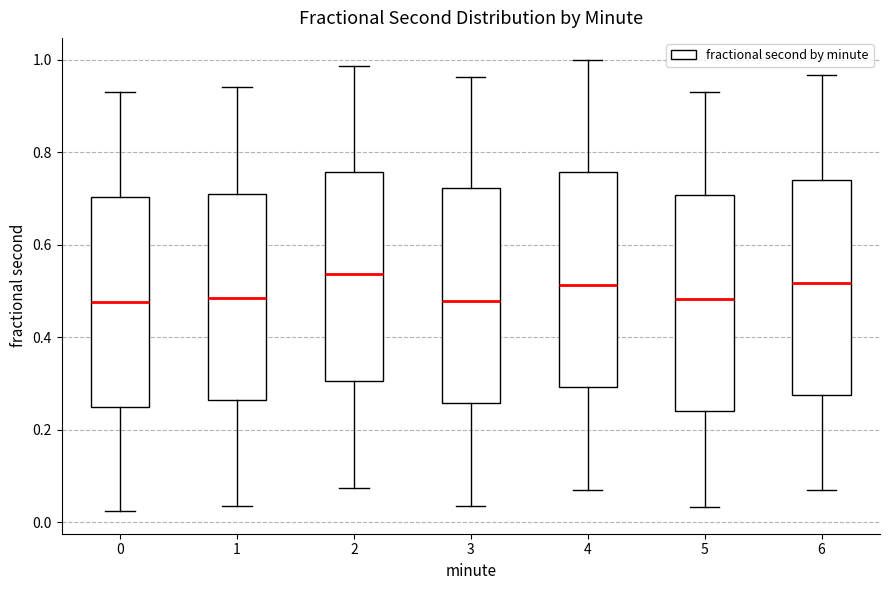

Reading left to right, transcribe this box plot: for each box, give where its median line is, the range the box spans, and where its two whiskers end, as read against the y-axis. The values are not printed on the chart, so give them approximately, as read against the axis.

0: median 0.48, box 0.24 to 0.70, whiskers 0.02 to 0.94
1: median 0.48, box 0.26 to 0.72, whiskers 0.04 to 0.94
2: median 0.54, box 0.30 to 0.76, whiskers 0.08 to 0.98
3: median 0.48, box 0.26 to 0.72, whiskers 0.04 to 0.96
4: median 0.52, box 0.30 to 0.76, whiskers 0.06 to 1.00
5: median 0.48, box 0.24 to 0.70, whiskers 0.04 to 0.94
6: median 0.52, box 0.28 to 0.74, whiskers 0.06 to 0.96